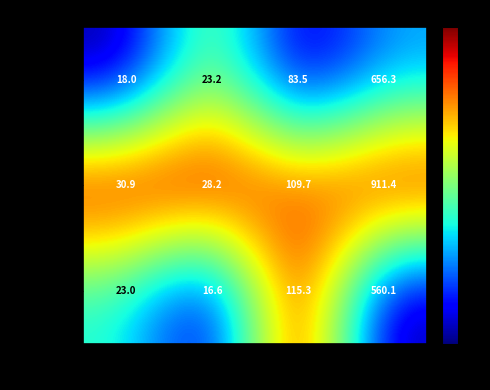

What is the greatest value displayed?

911.4